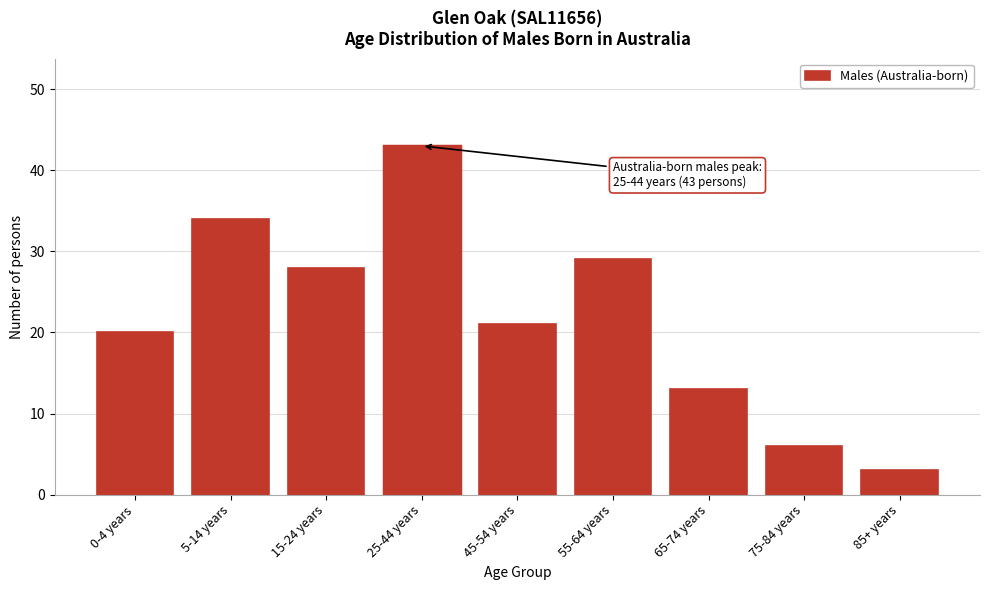

Reading left to right, transcribe all the data shown in this chart.

20	34	28	43	21	29	13	6	3